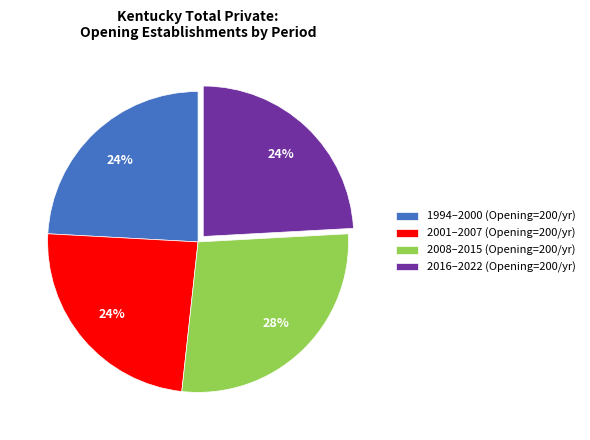

To the nearest percent, what is the average slice percentage?

25%